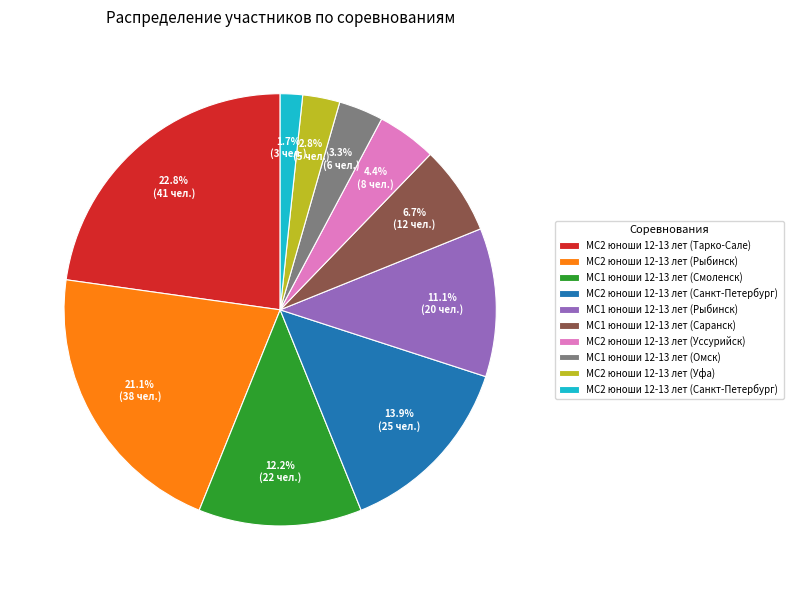

Does any single category account for the majority?

No